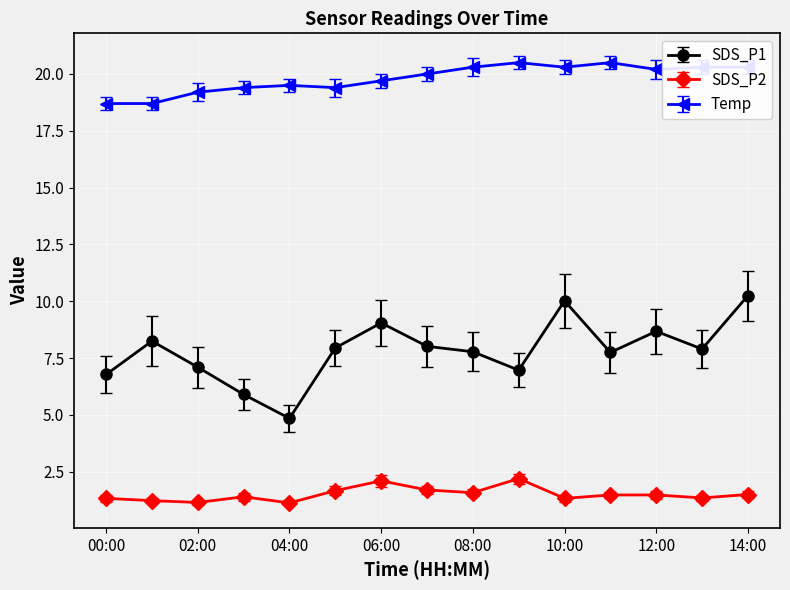

What is the lowest value of the SDS_P2 series?

1.1